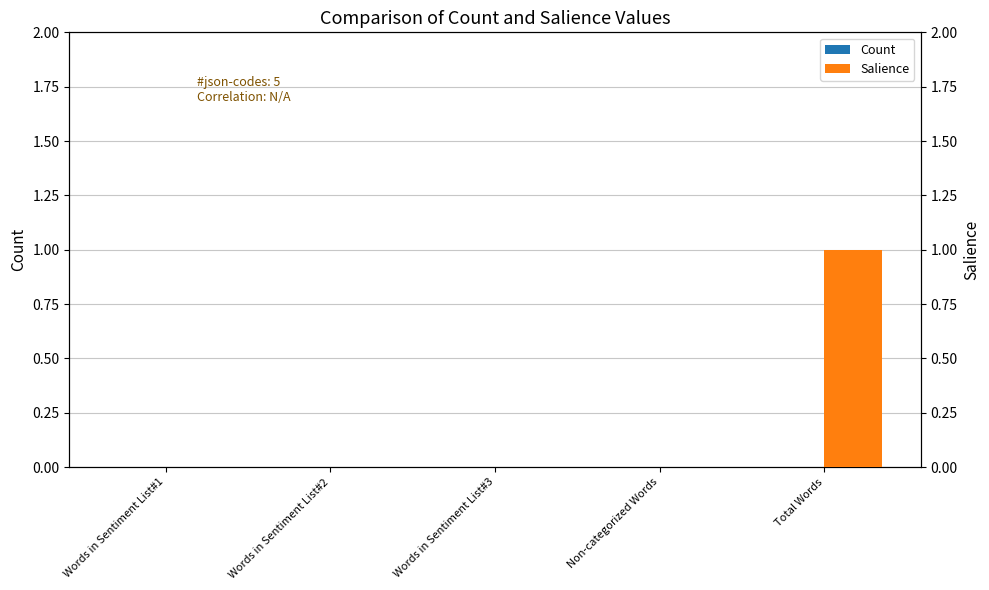

Reading right to left, what are all the values shown in this chart?

Count: 0	0	0	0	0
Salience: 1	0	0	0	0